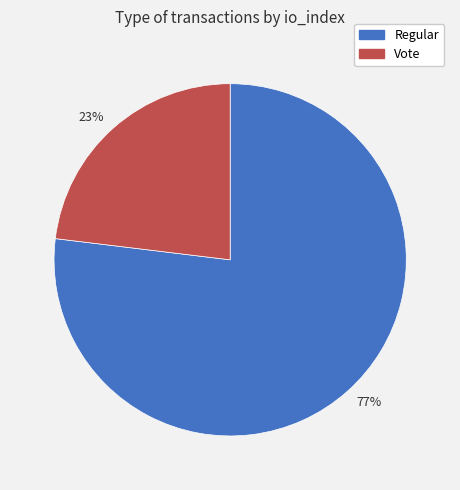

How many segments does this pie chart have?

2